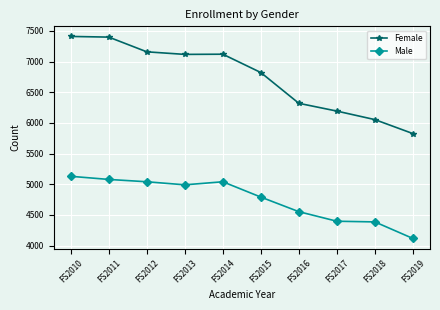

What is the value of the Male point at the 9th from the left?

4385